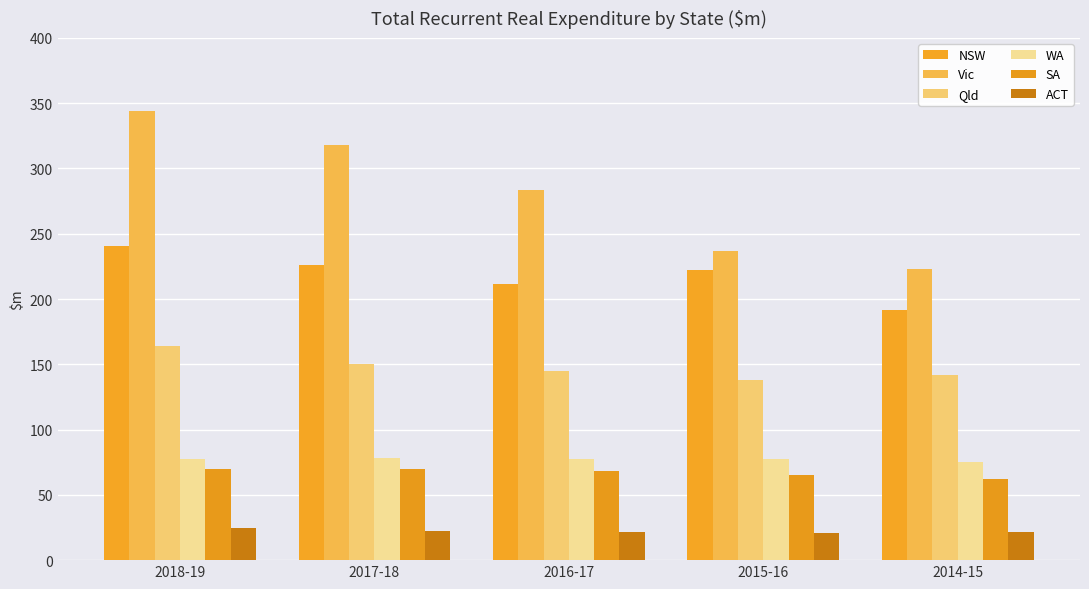

Does the chart contain any negative values?

No